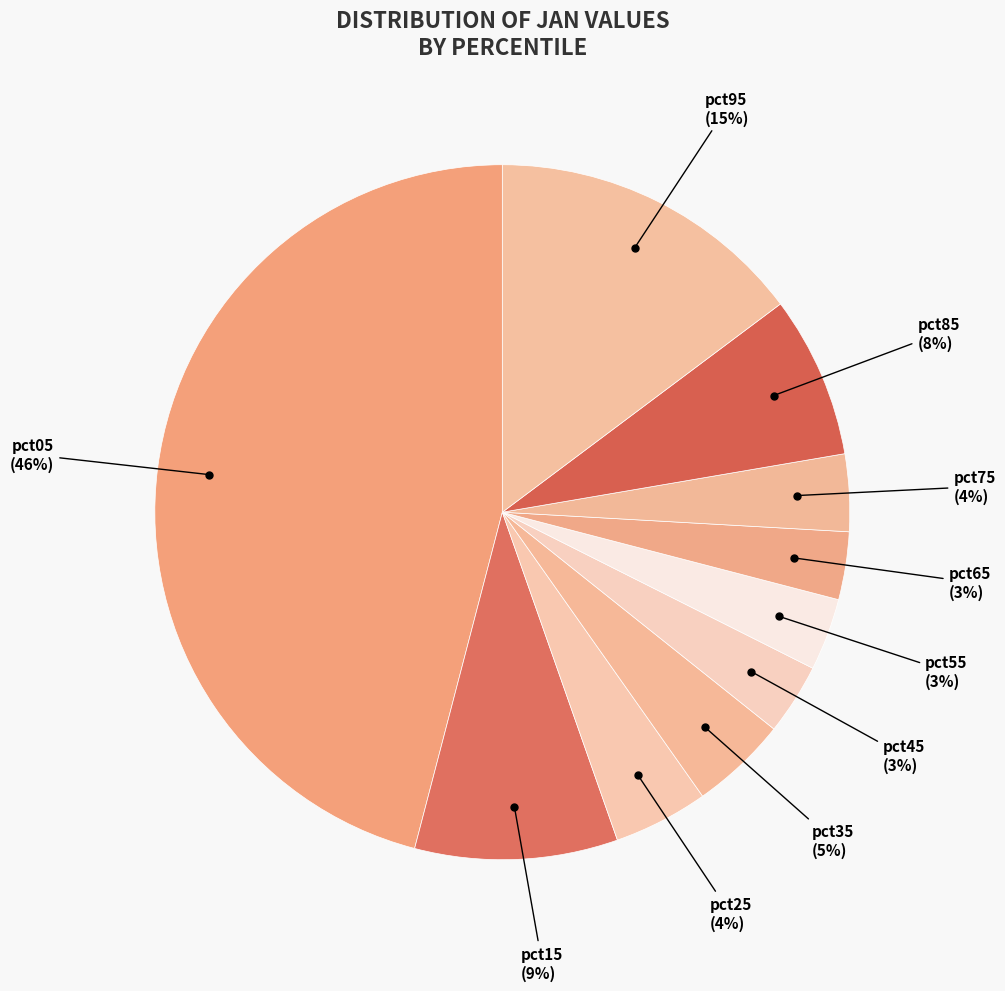

Does pct85 represent more than half of the total?

No